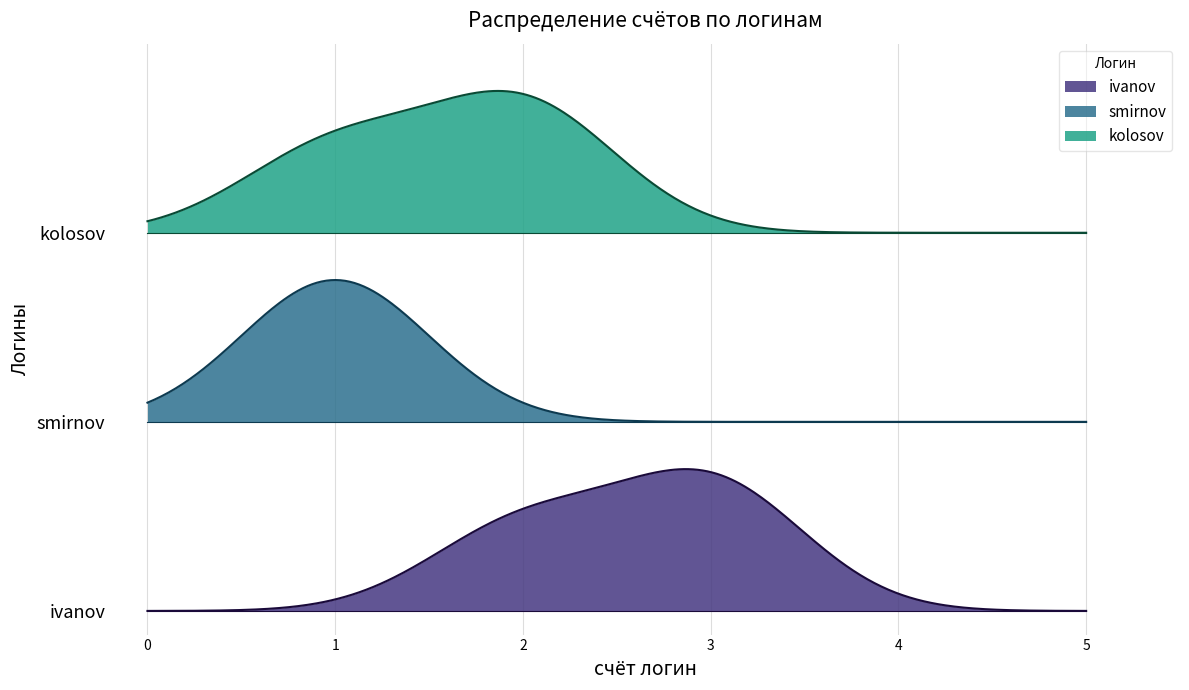

Rank the categories by счёт логин value from highest to lowest.

ivanov, kolosov, smirnov